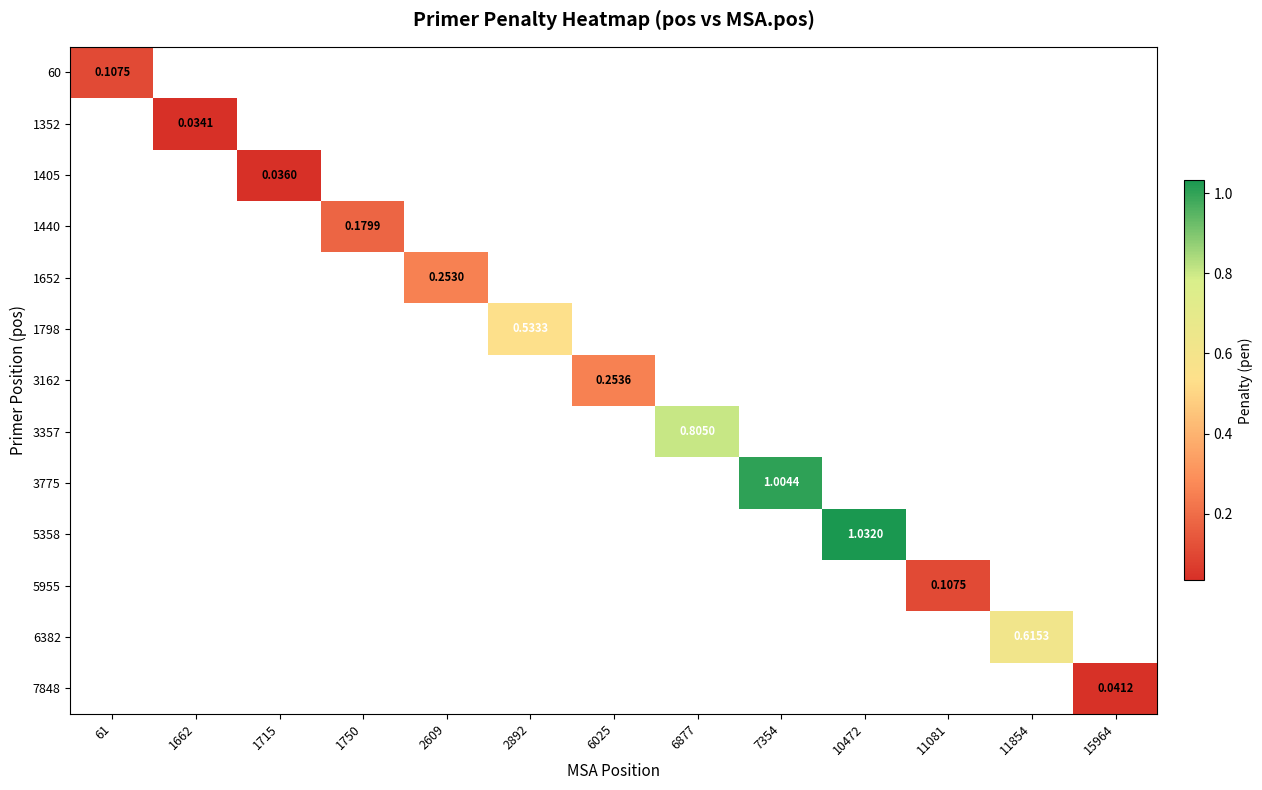

Count the number of categories in the chart.

13